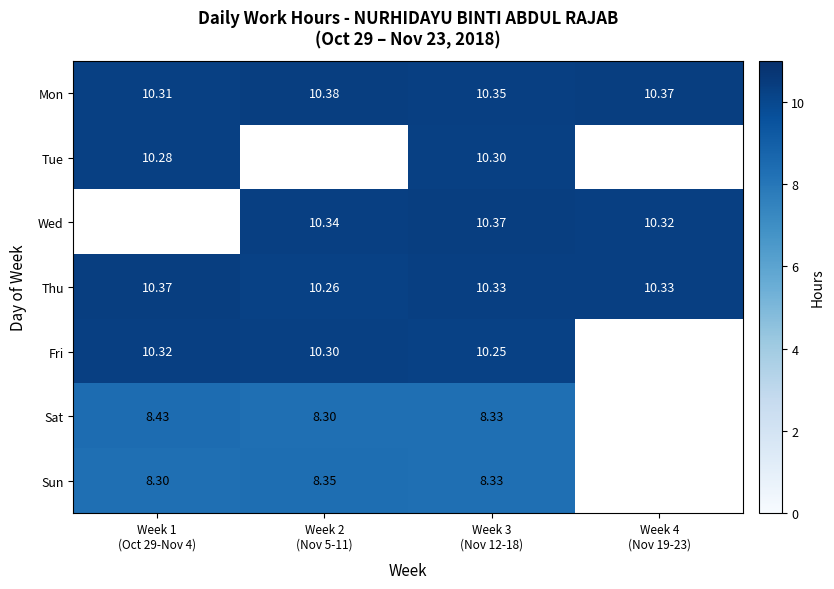

Which category has the lowest value across all series?

Week 2
(Nov 5-11)